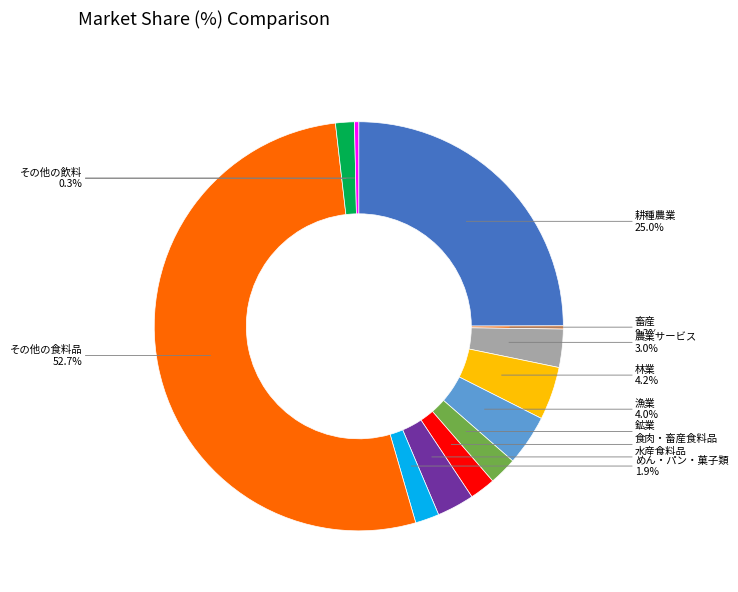

What percentage is NOT represented by めん・パン・菓子類?

98.1%